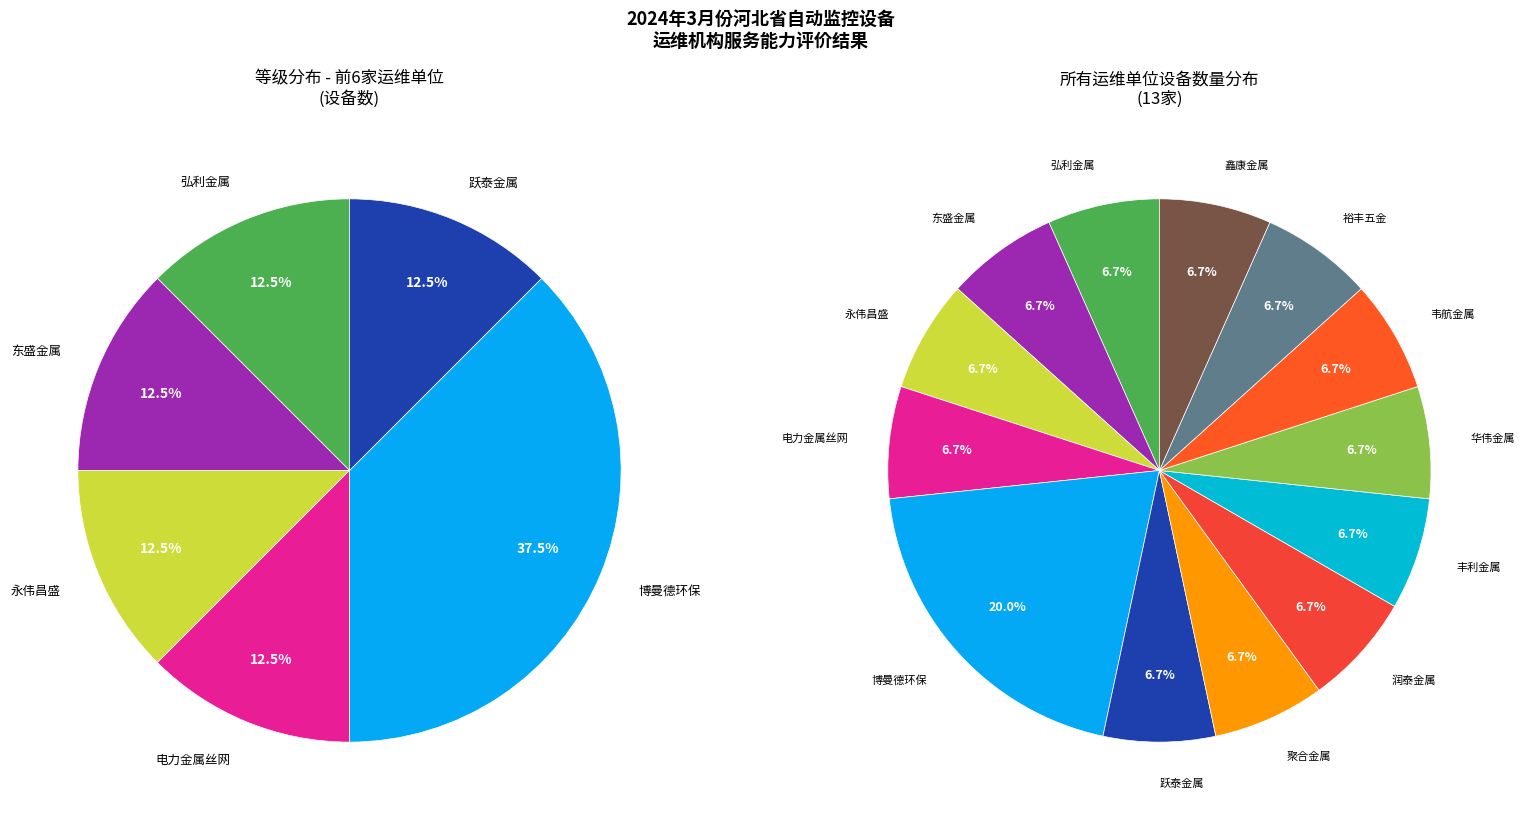

Is 河北博曼德环保科技有限公司 the majority of the pie?

No